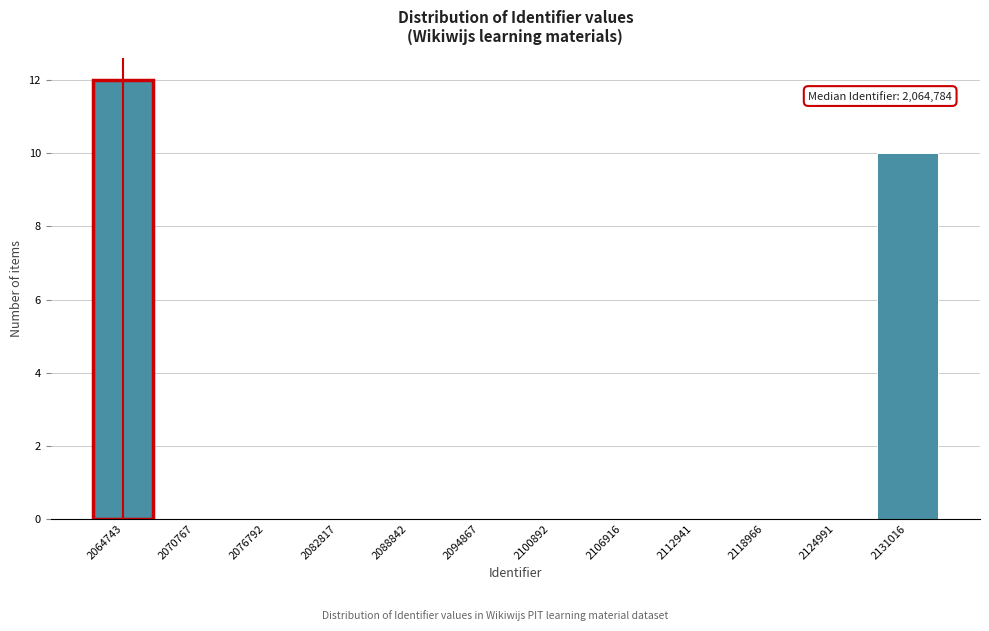

Reading left to right, what are all the values shown in this chart?

2064743=12	2070767=0	2076792=0	2082817=0	2088842=0	2094867=0	2100892=0	2106916=0	2112941=0	2118966=0	2124991=0	2131016=10